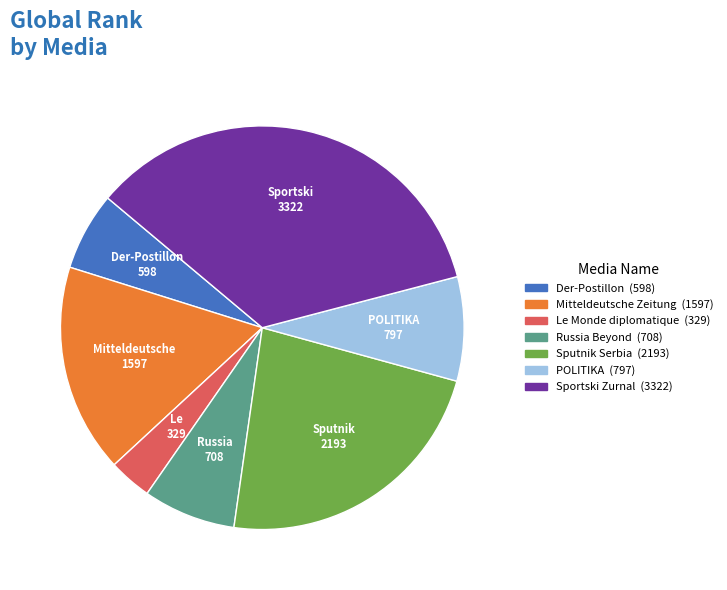

Rank the categories by value from lowest to highest.

Le Monde diplomatique, Der-Postillon, Russia Beyond, POLITIKA, Mitteldeutsche Zeitung, Sputnik Serbia, Sportski Zurnal